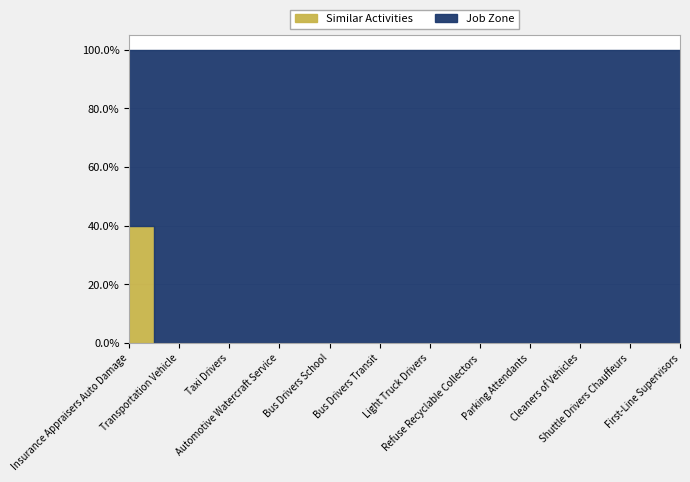

Is it true that the value at Taxi Drivers is 0?

True